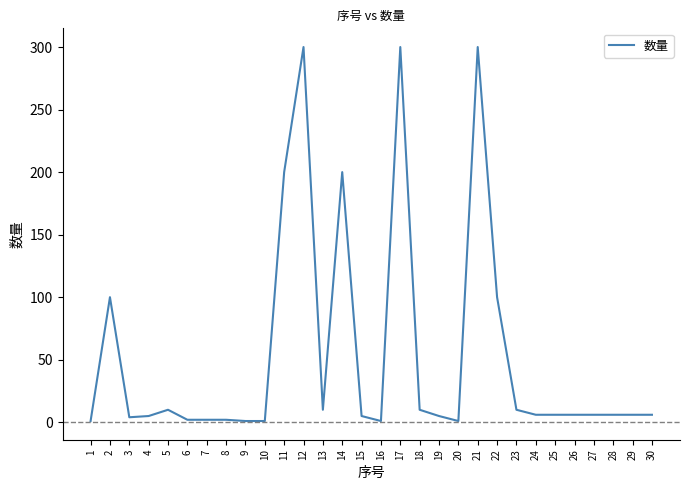

How many lines are shown in the chart?

1